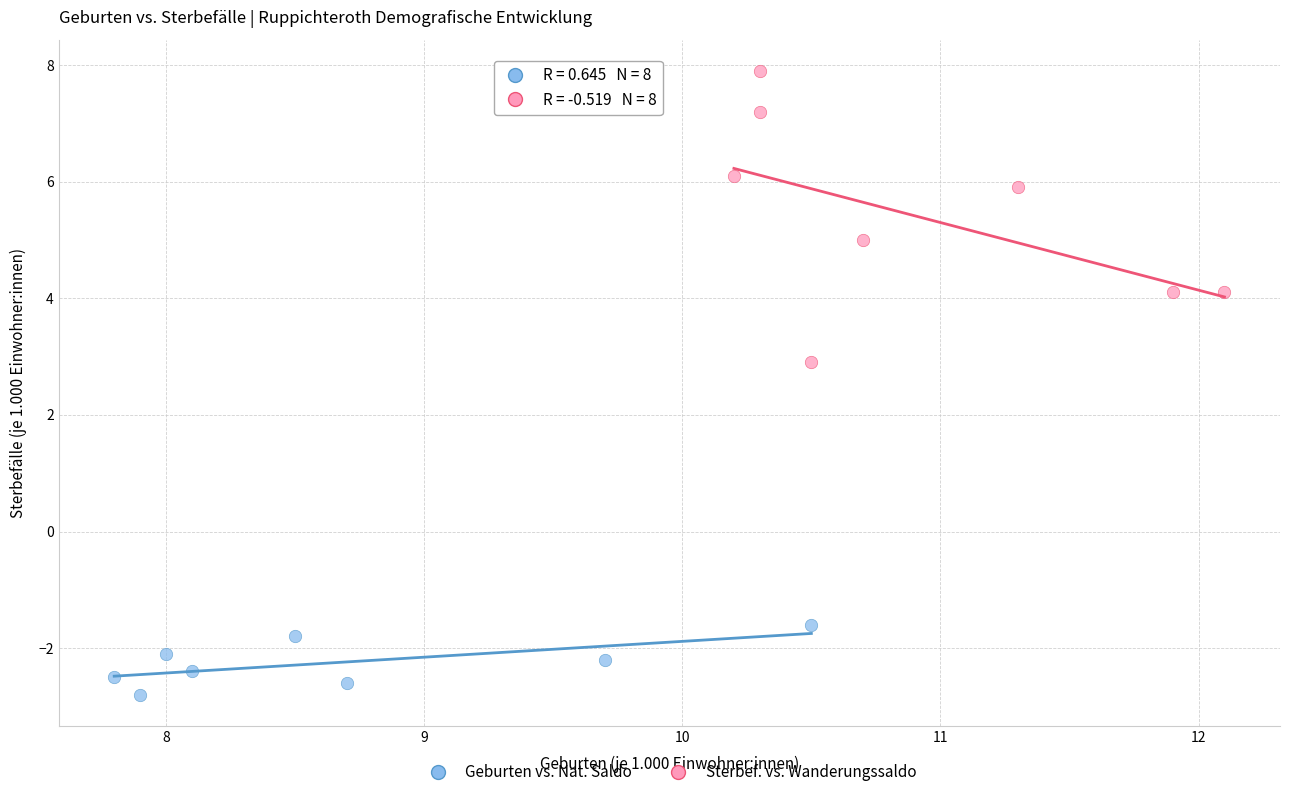

Which series has the widest spread of Y values?

Sterbef. vs. Wanderungssaldo